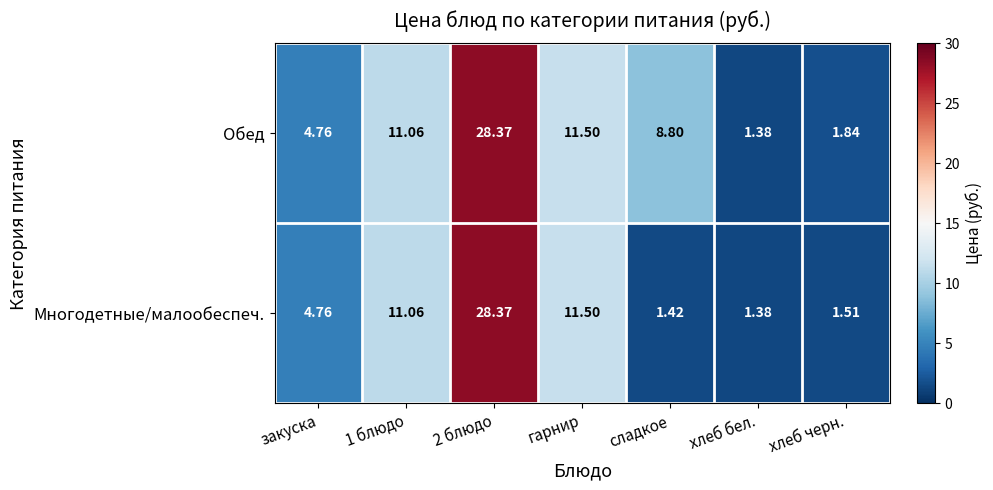

Between хлеб бел. and хлеб черн., which series saw the biggest shift?

Обед